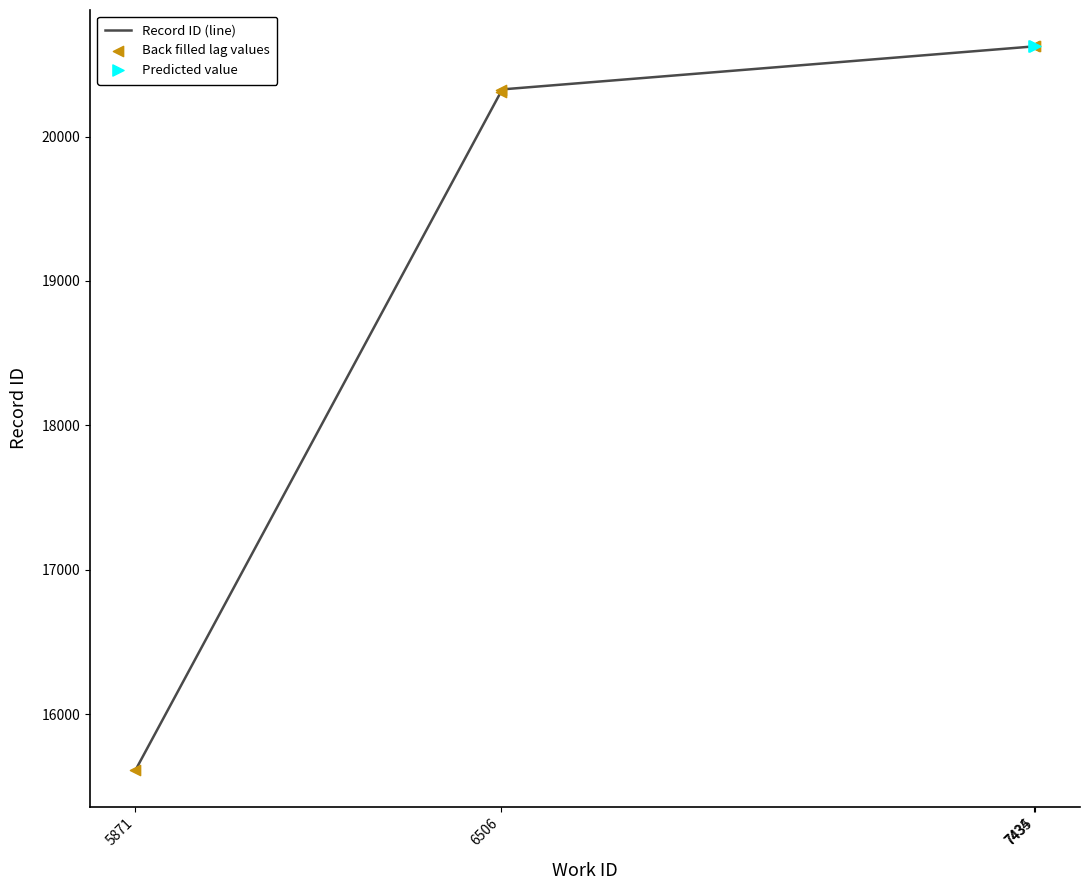

At which category is the sum across all series the highest?

7435